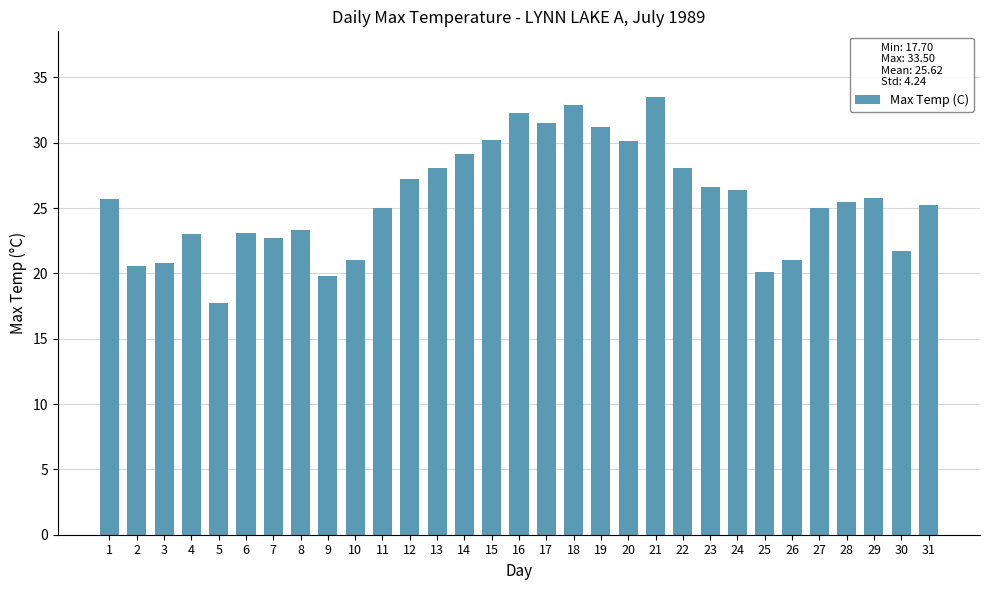

Which category has the highest value across all series?

21